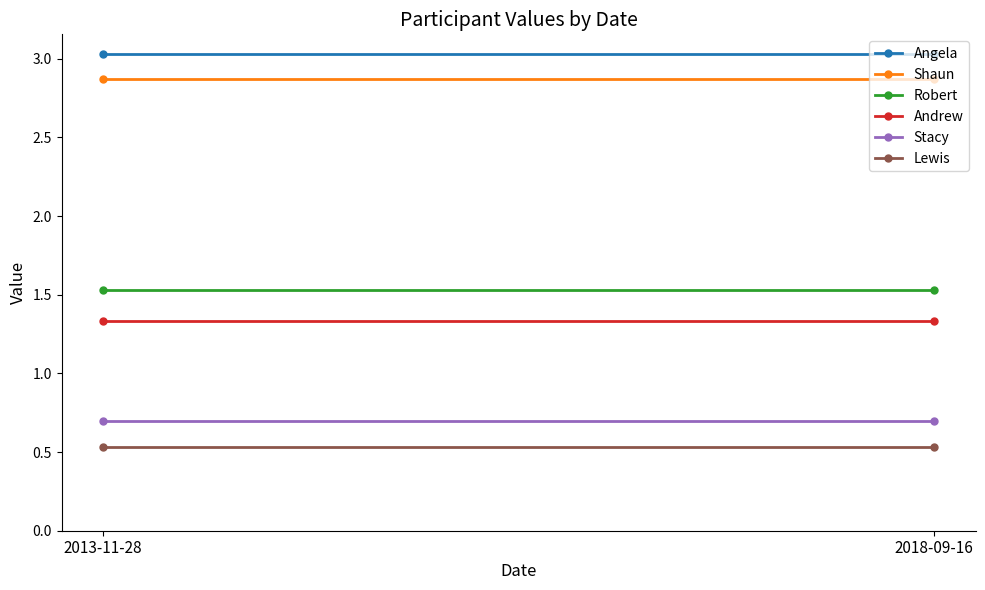

What is the value of the Lewis point at the 1st from the left?

0.5